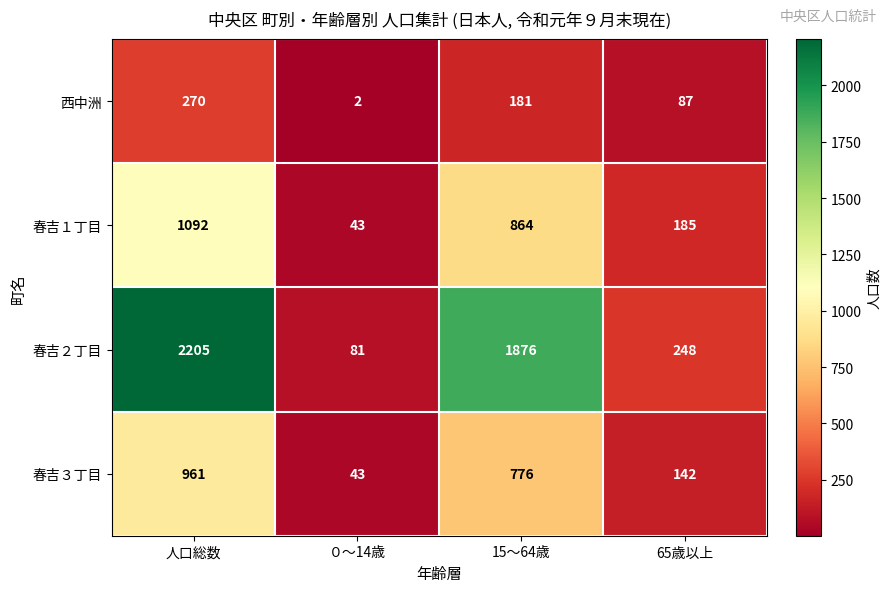

Reading left to right, extract all data points from this chart.

西中洲: 270	2	181	87
春吉１丁目: 1092	43	864	185
春吉２丁目: 2205	81	1876	248
春吉３丁目: 961	43	776	142